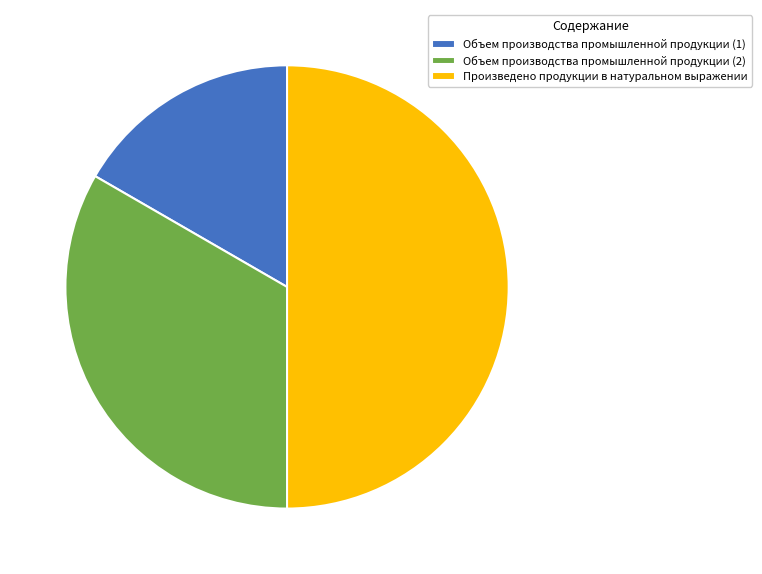

What is the smallest slice in the pie chart?

Объем производства промышленной продукции (1)